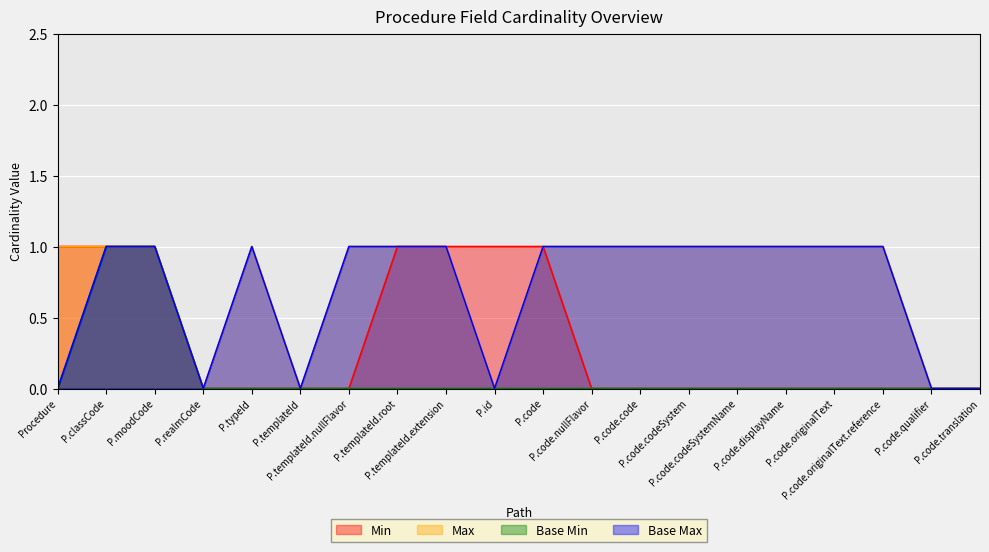

What are all the series names shown in the legend?

Min, Max, Base Min, Base Max